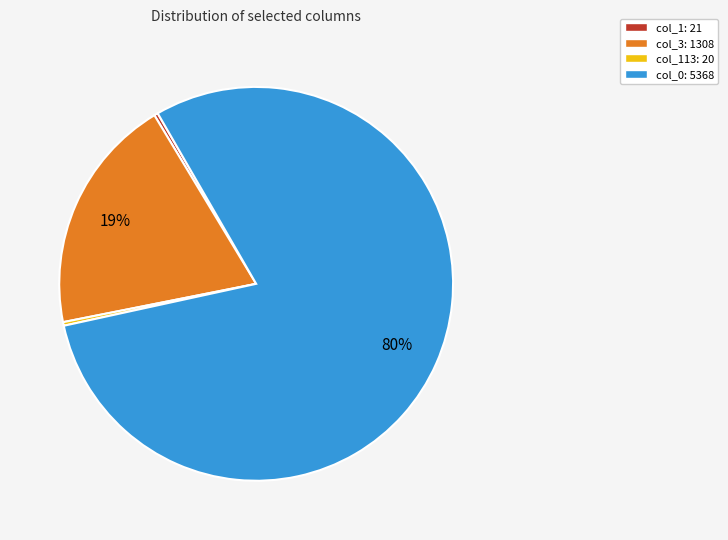

To the nearest percent, what is the average slice percentage?

25%